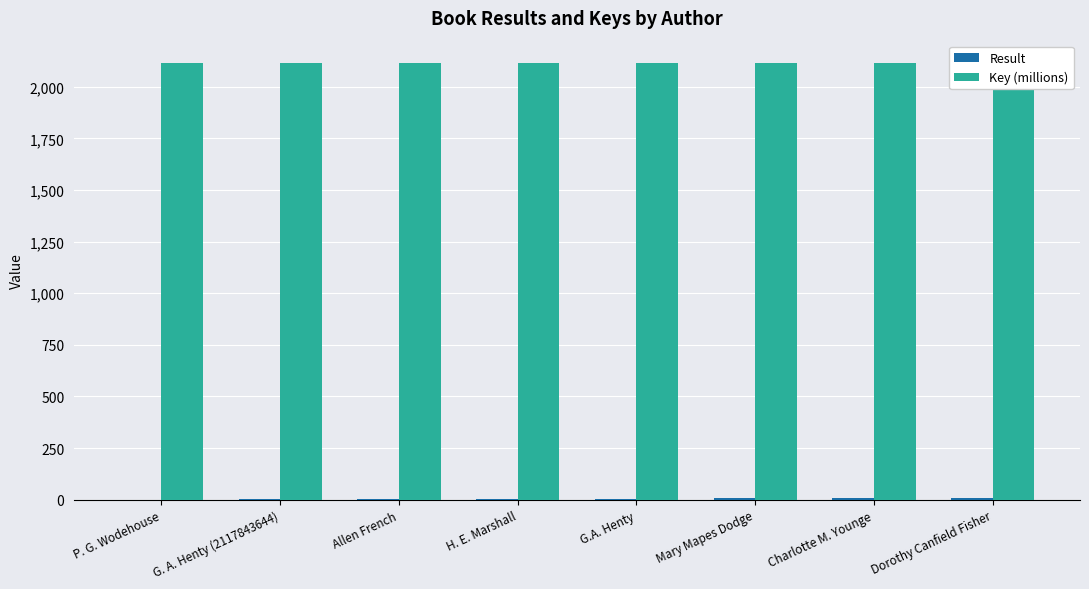

True or false: Key (millions) has a value of 2117.9 at H. E. Marshall.

True